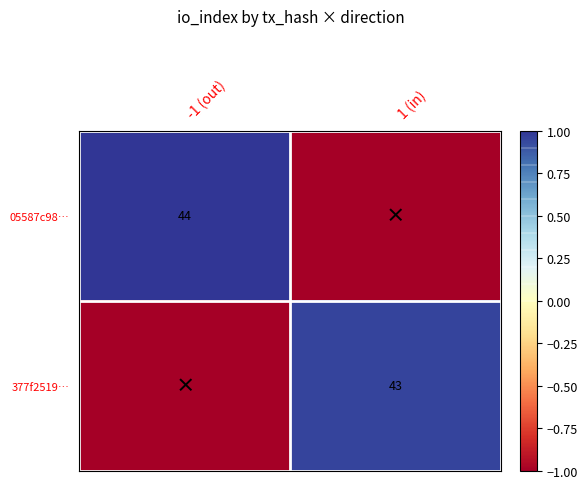

Is the value of 05587c98… at -1 (out) greater than the value of 377f2519… at 1 (in)?

Yes